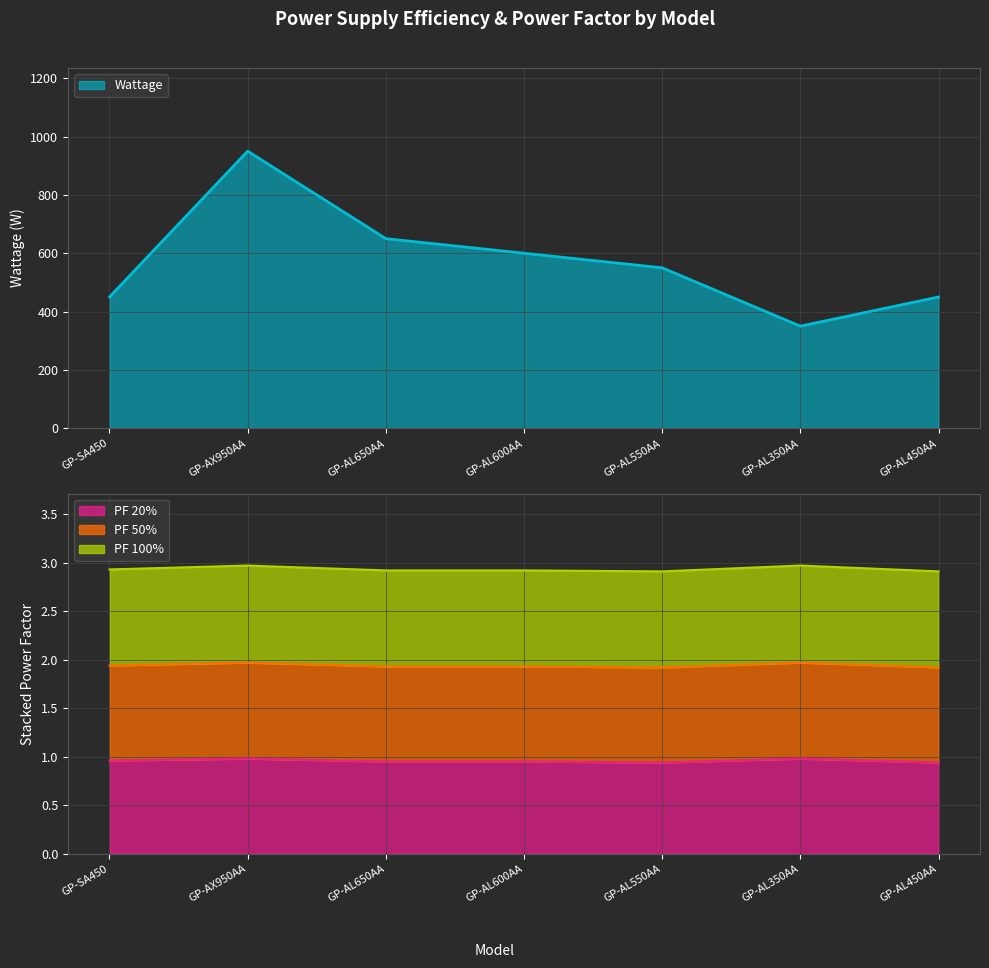

What is the minimum value for Wattage?

350